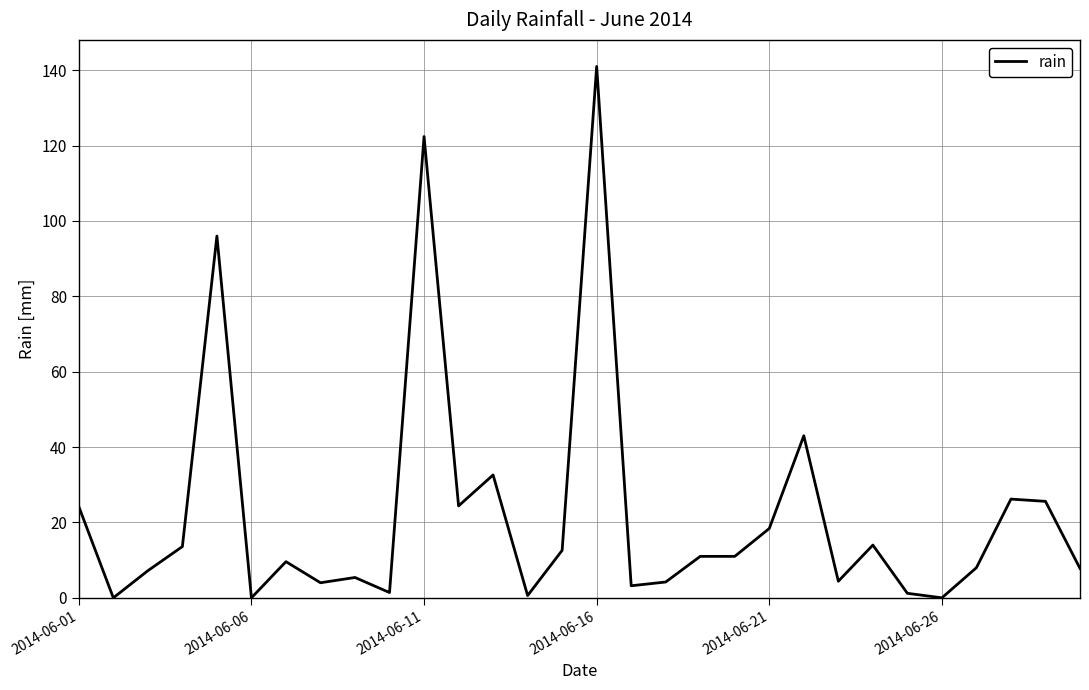

What is the greatest value displayed?

141.0